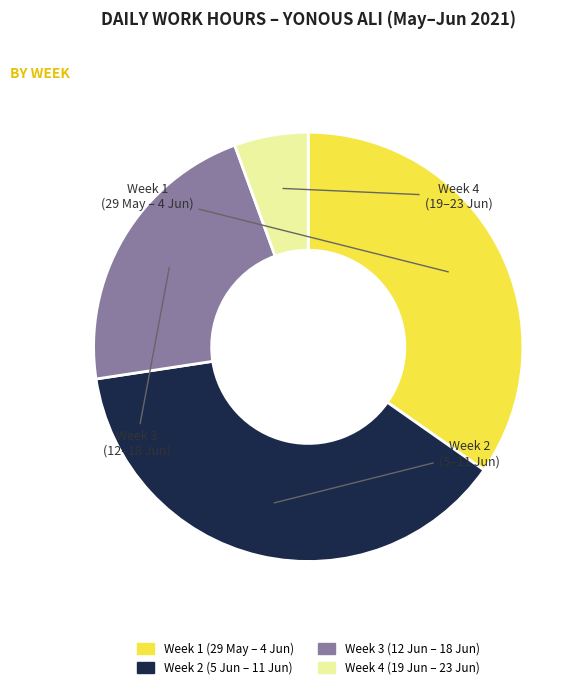

Does any single category account for the majority?

No